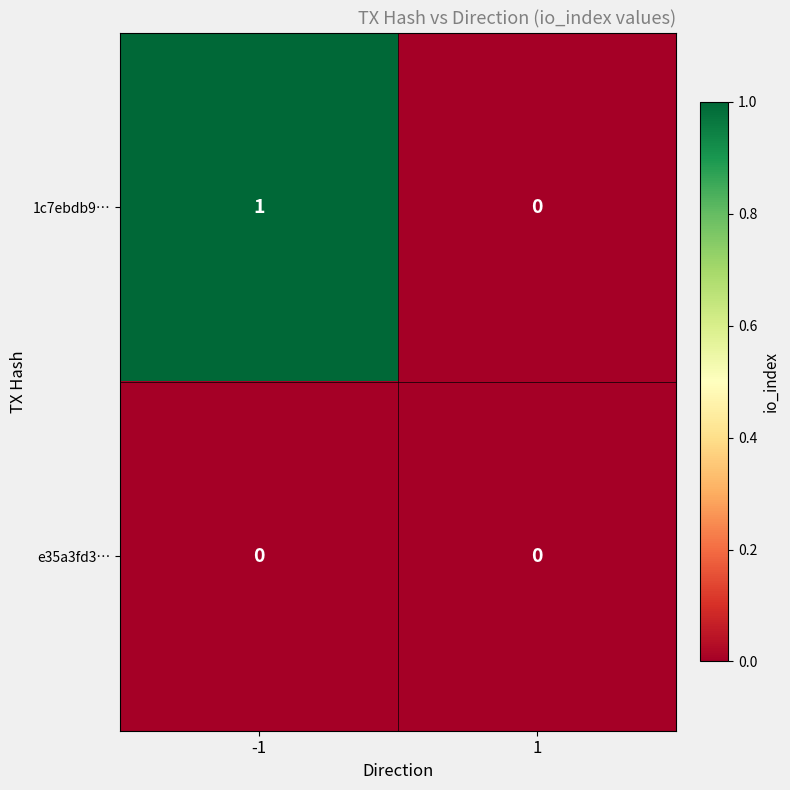

How many categories are shown in the chart?

2